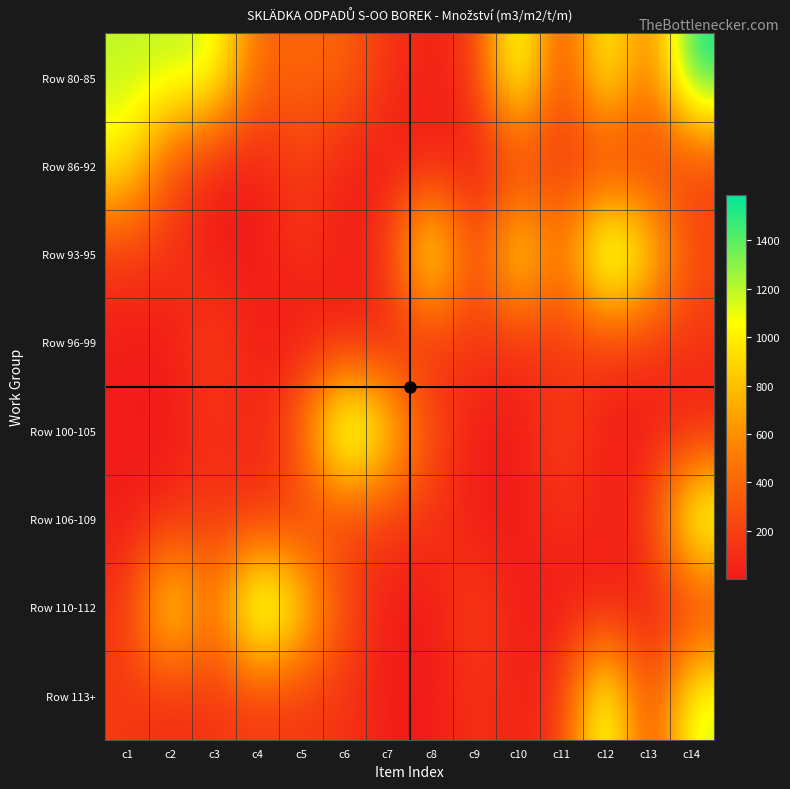

What is the total value across all series at c4?

2279